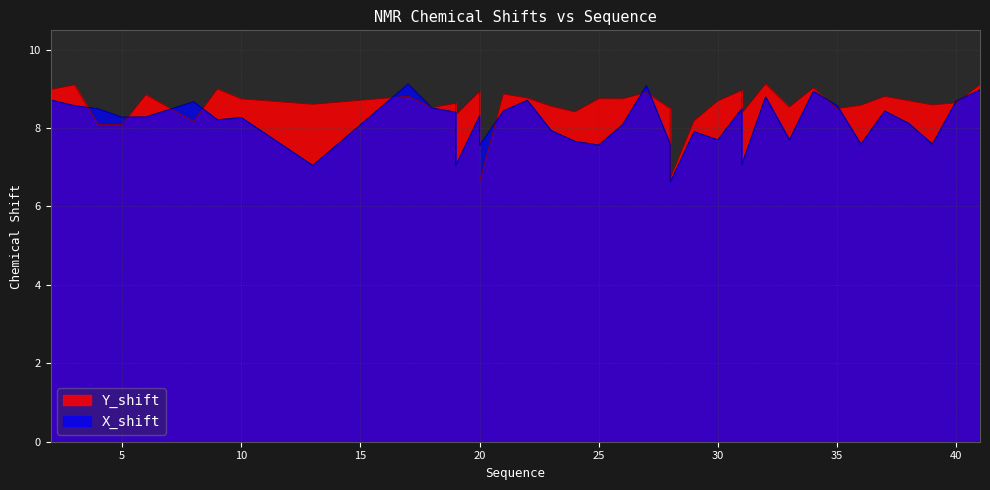

At which category does the chart reach its peak across all series?

17